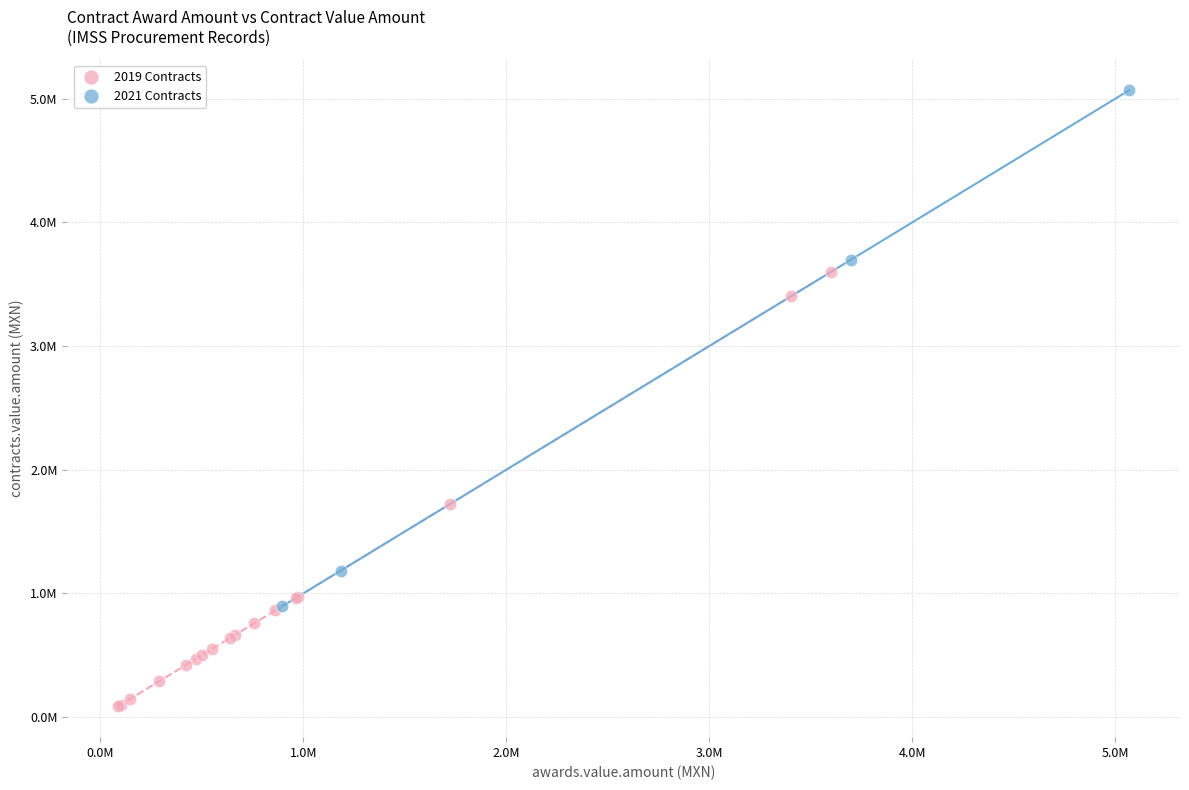

Which series has the widest spread of Y values?

2021 Contracts